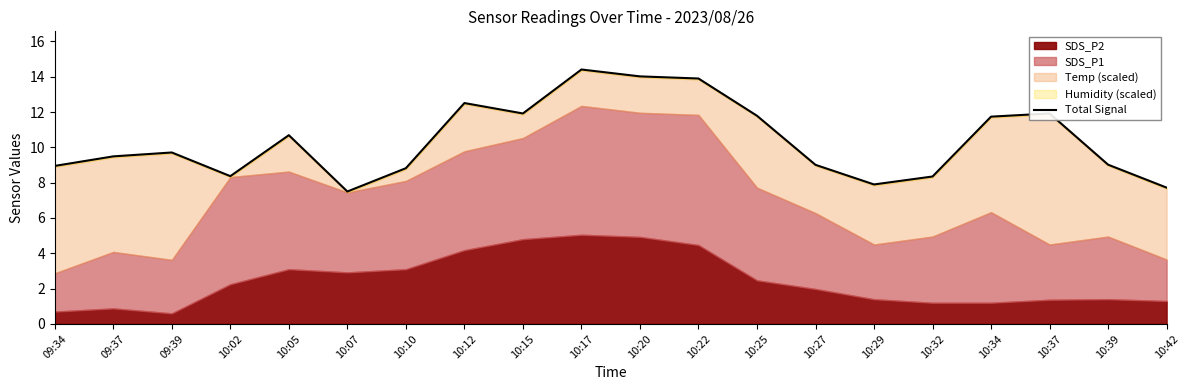

What is the label of the 11th point from the right?

10:17